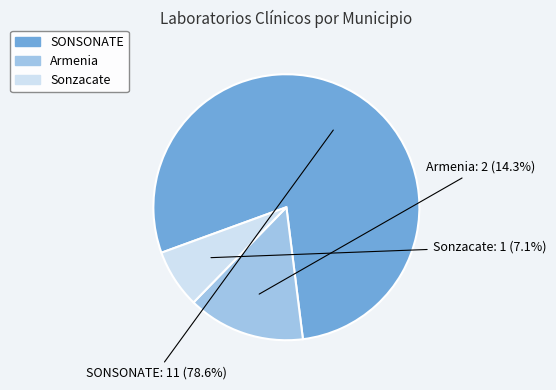

Is there any slice that represents more than half of the pie?

Yes